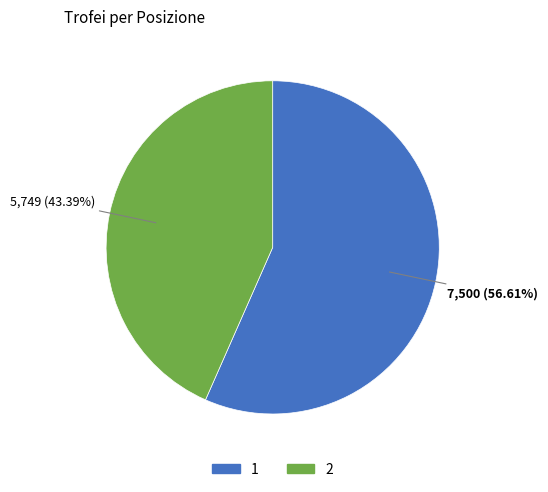

Which slice represents more than half of the pie?

1